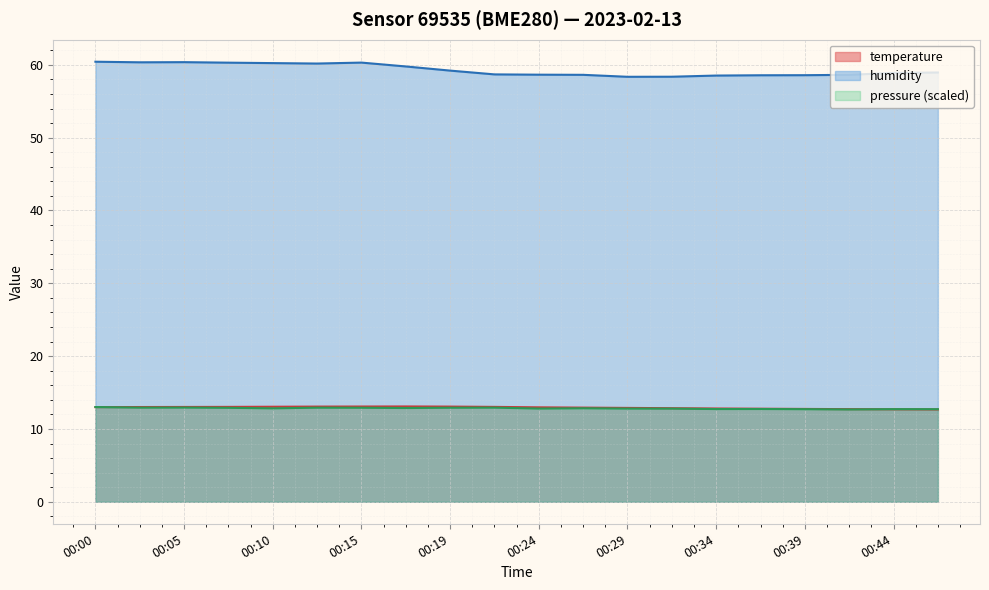

How many interior local peaks does the humidity series have?

2